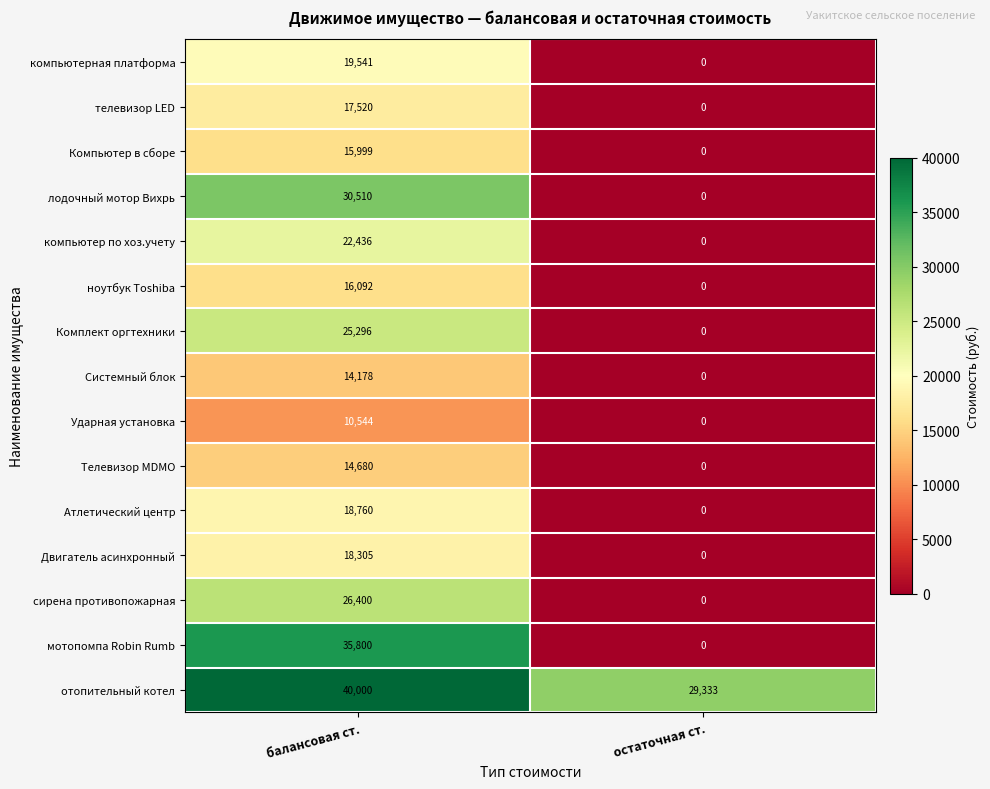

What is the difference between the maximum and minimum values in the Комплект оргтехники series?

25296